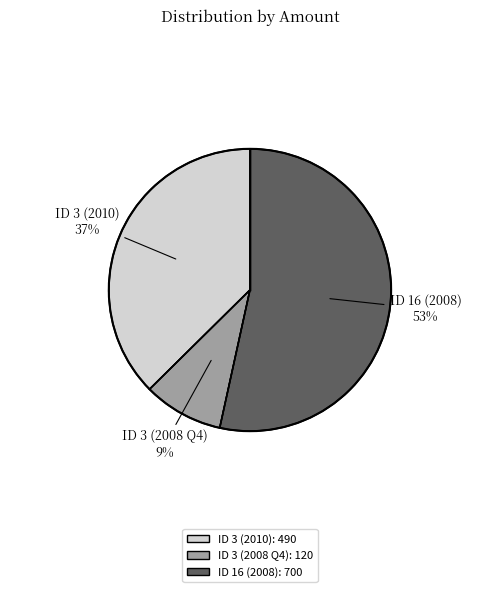

To the nearest percent, what is the difference between the largest and smallest slice percentages?

44%